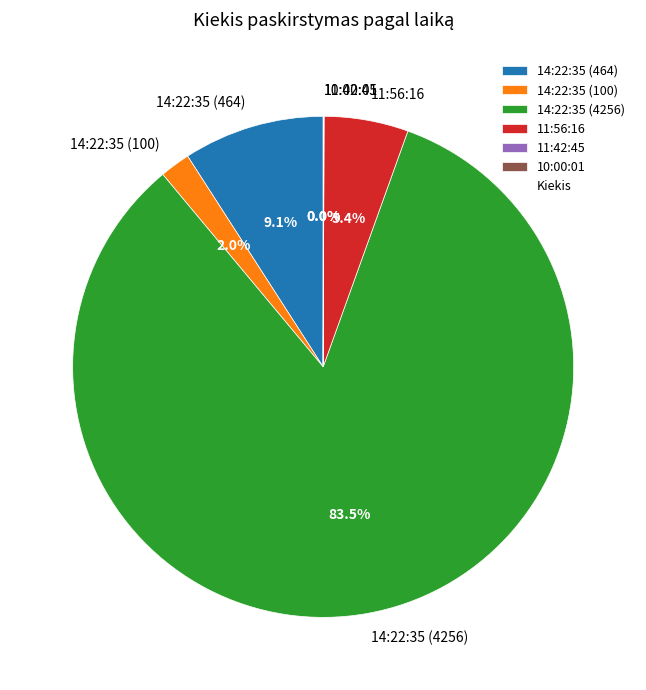

Do 11:56:16 and 14:22:35 (100) together represent more than half of the pie?

No